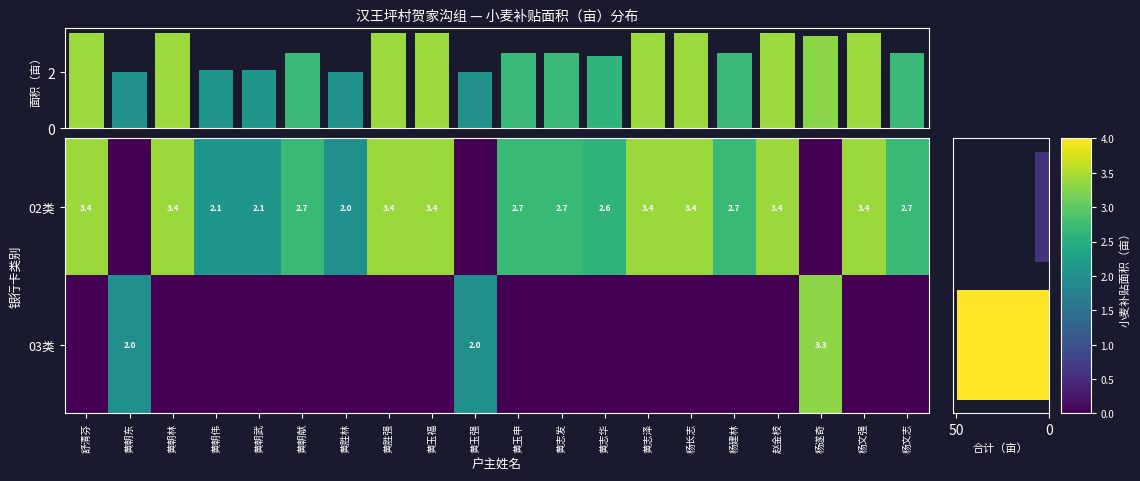

What is the sum of the 02类 values at 黄胜强 and 黄朝武?

5.5